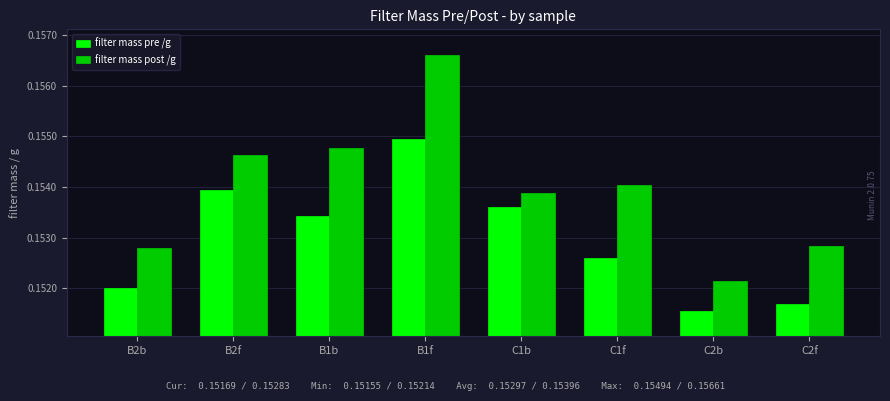

The value of filter mass pre /g at B2b is 0.0. True or false?

False